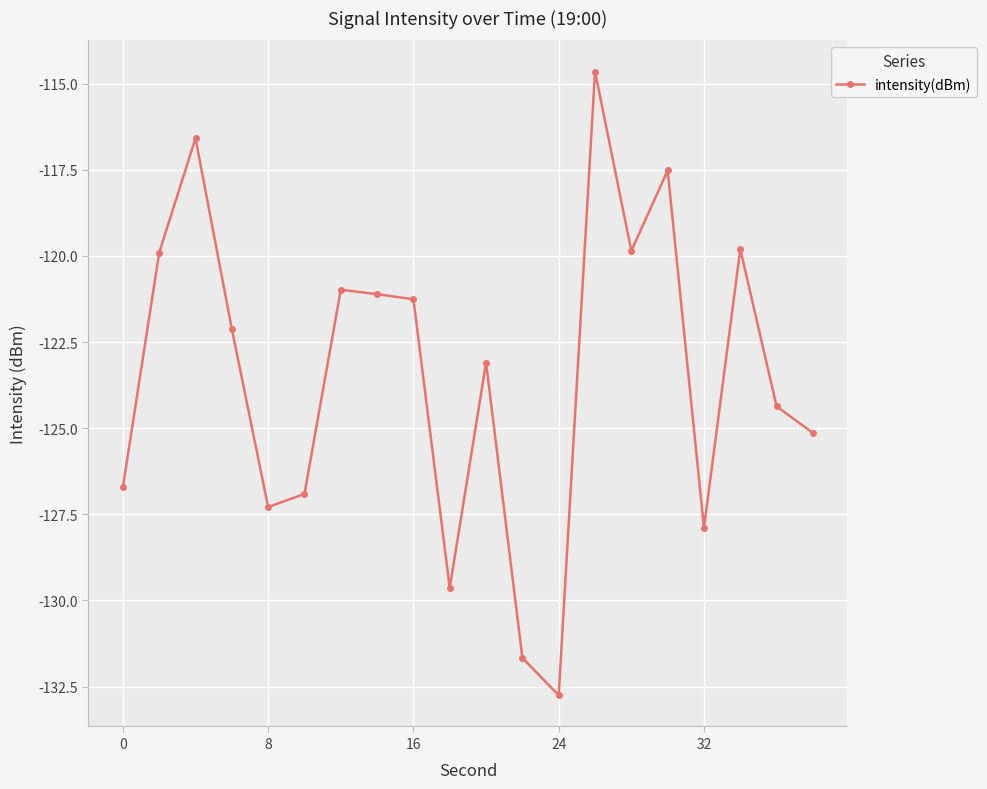

What is the minimum value shown in the chart?

-132.8